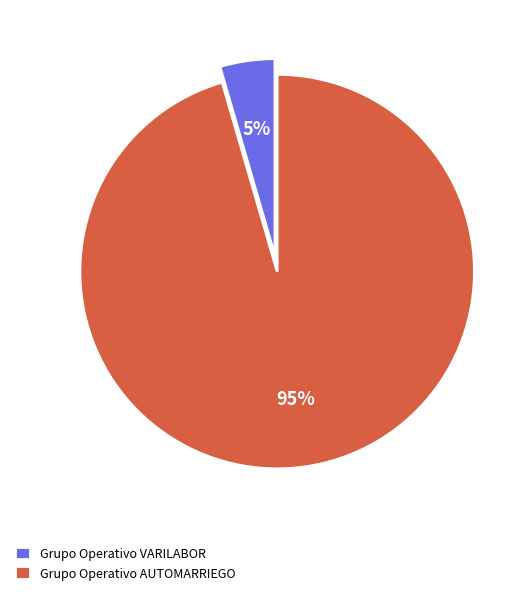

The Grupo Operativo AUTOMARRIEGO slice represents 81% of the pie. True or false?

False